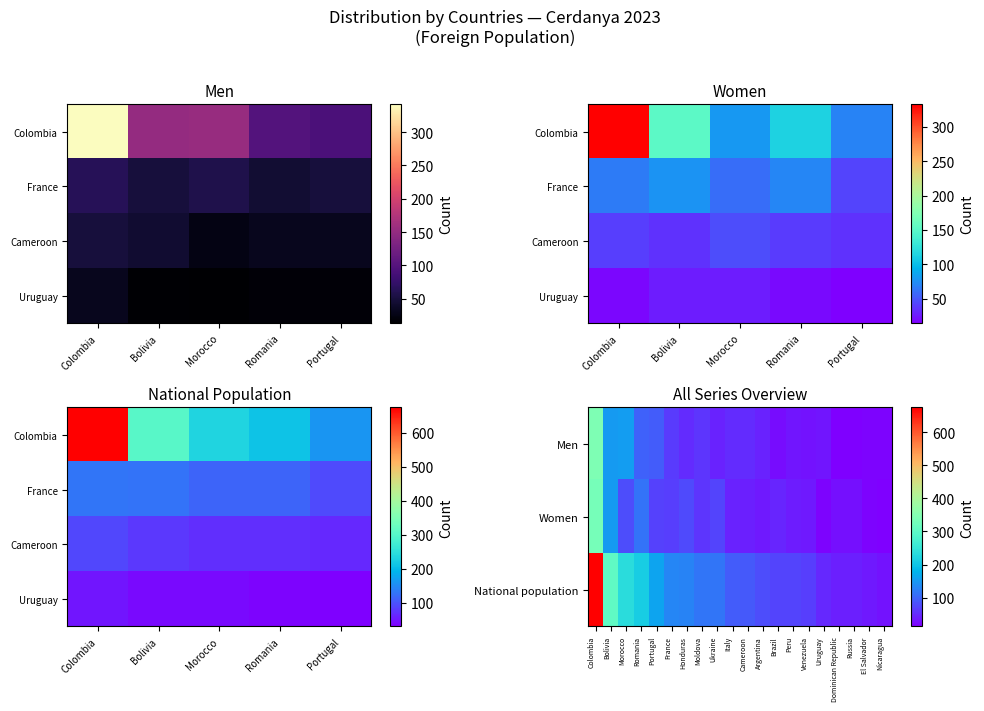

How many data points in Women are less than 46?

10